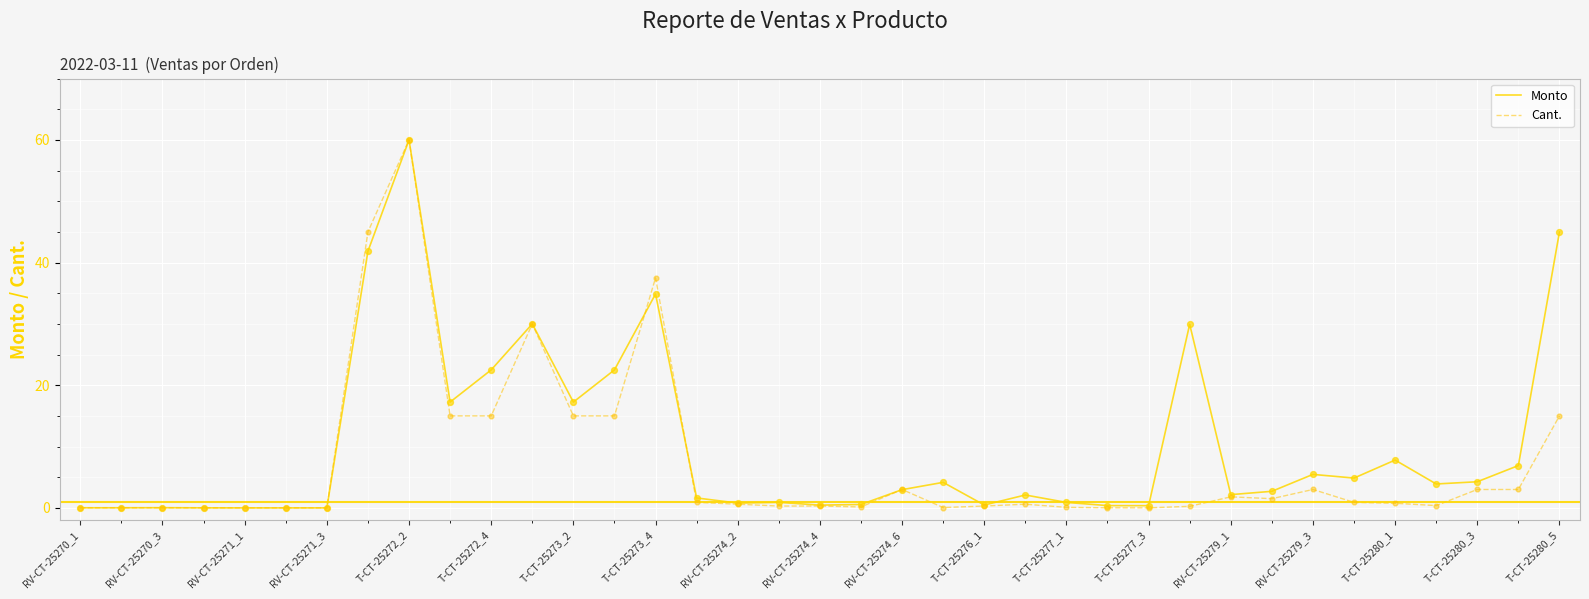

What is the maximum value shown in the chart?

60.0